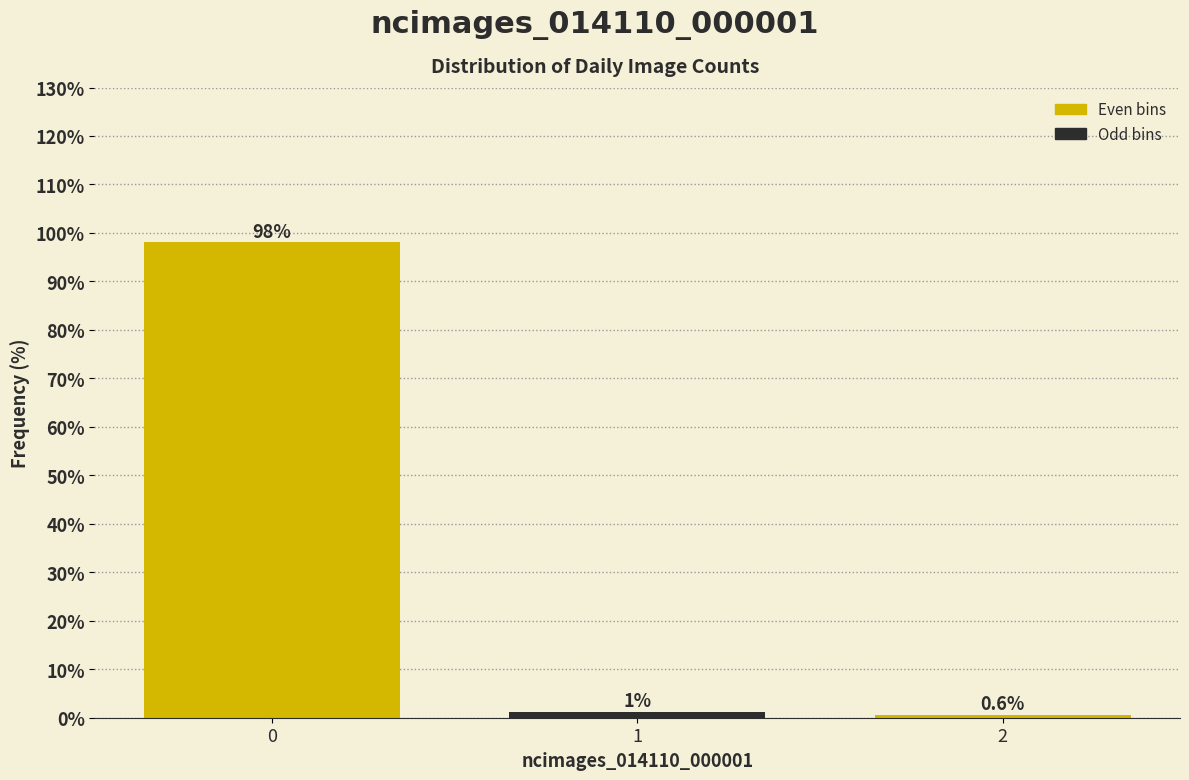

The chart shows a value of 143.9 at 0. True or false?

False